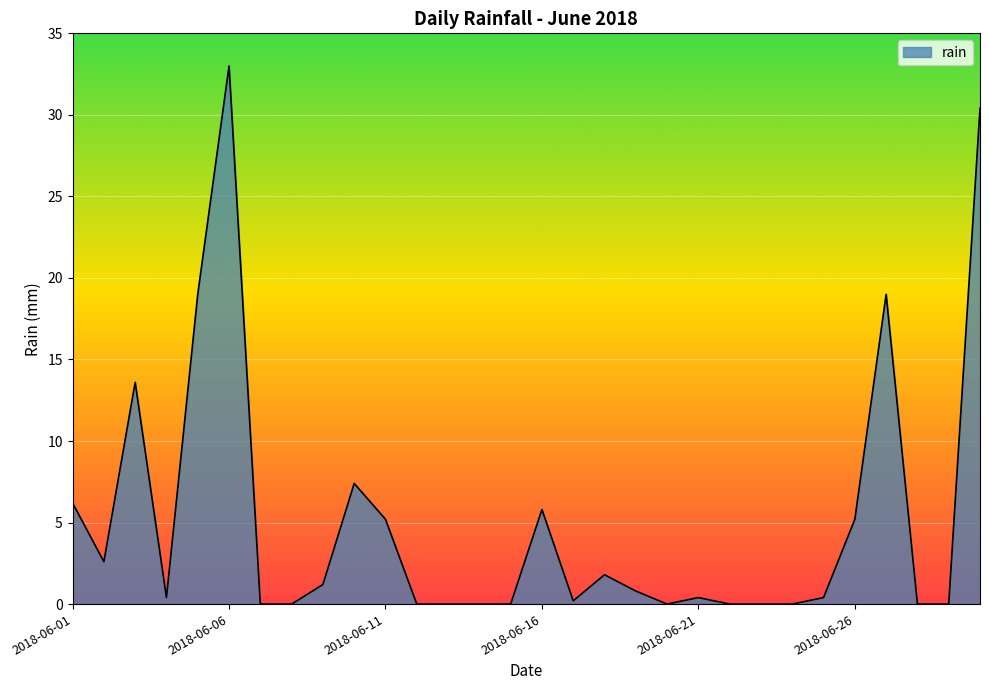

What is the greatest value displayed?

33.0